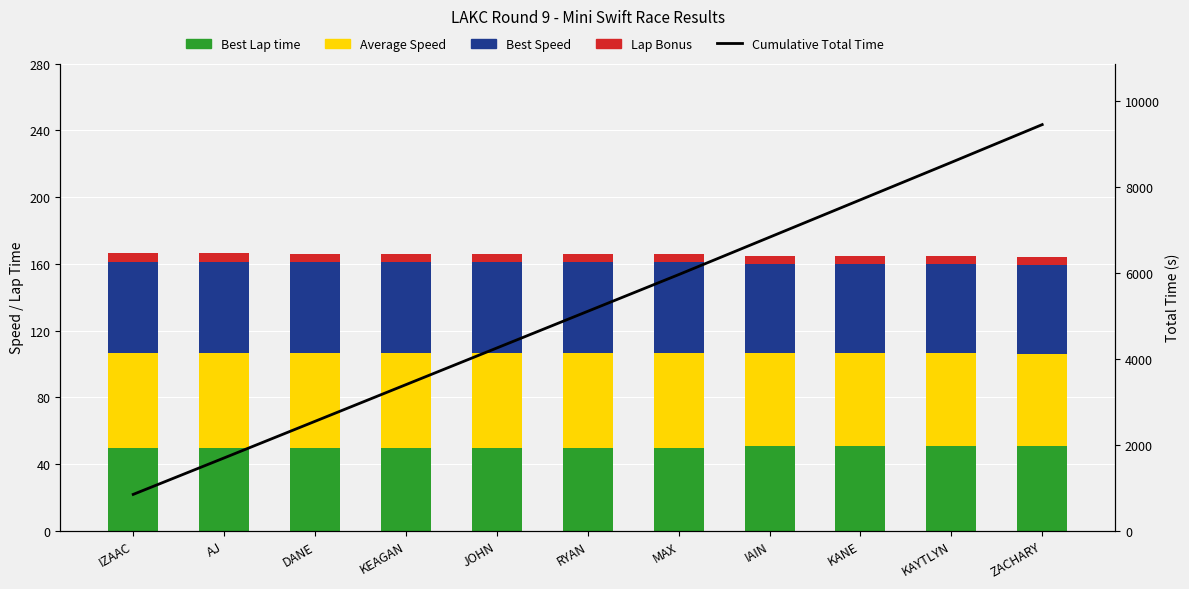

Between KANE and IZAAC, which is larger?

KANE